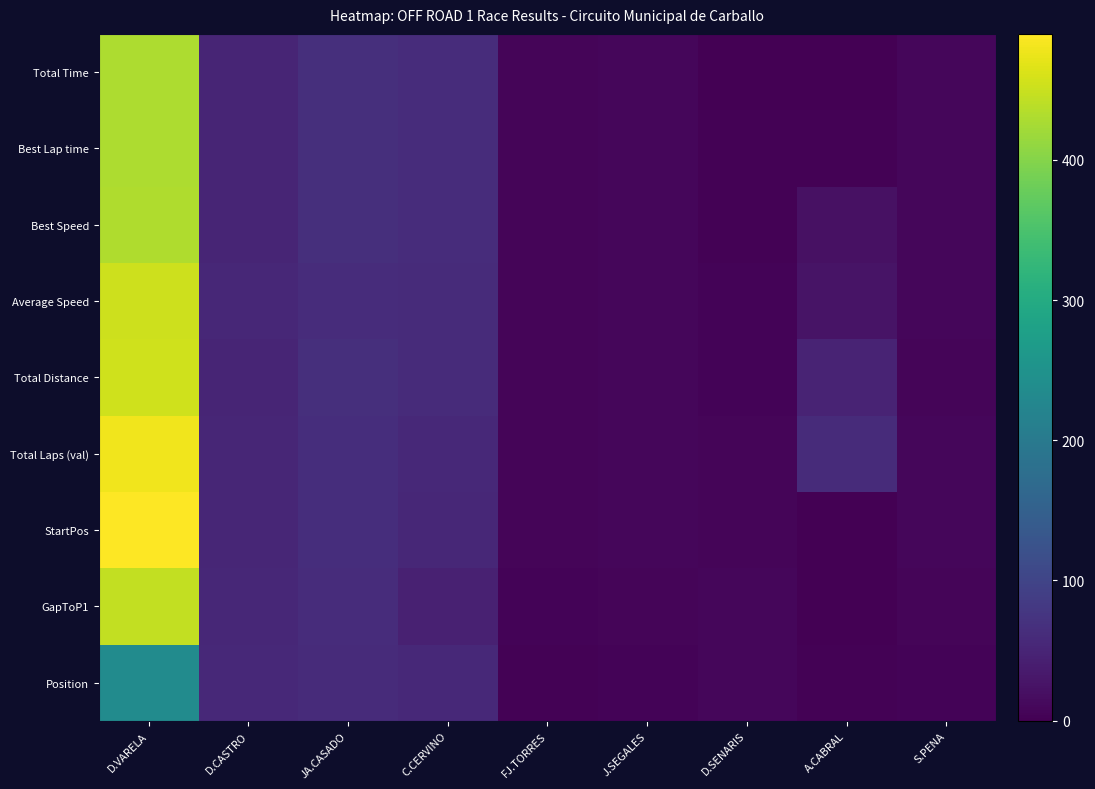

Count the number of categories in the chart.

9